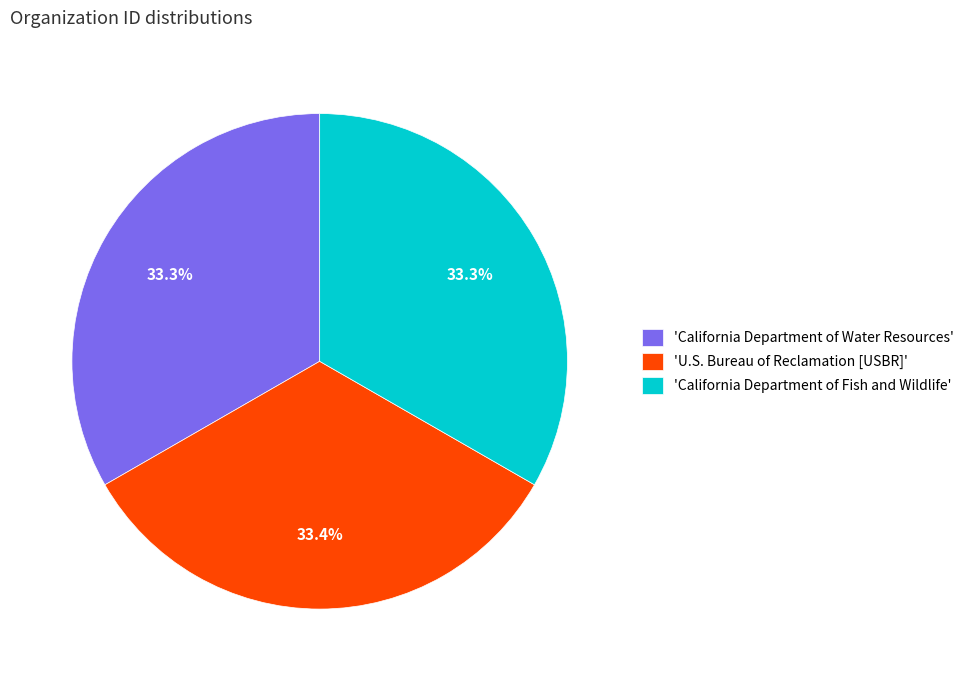

What is the ratio of the value at 'California Department of Water Resources' to the value at 'California Department of Fish and Wildlife'?

1.0